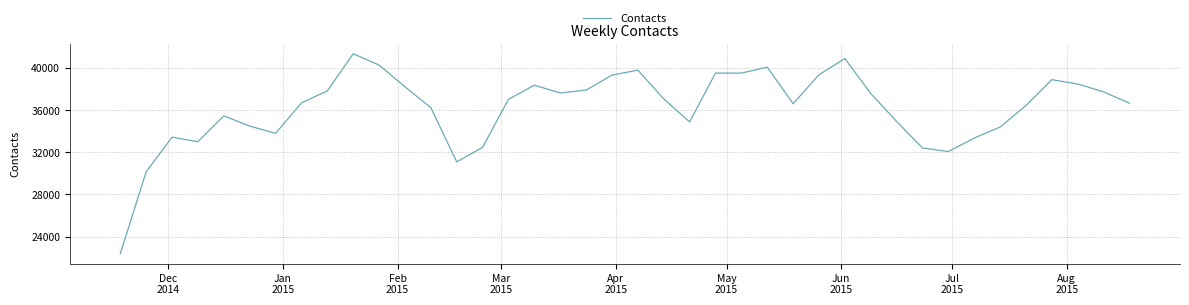

What is the difference between the maximum and minimum values?

18991